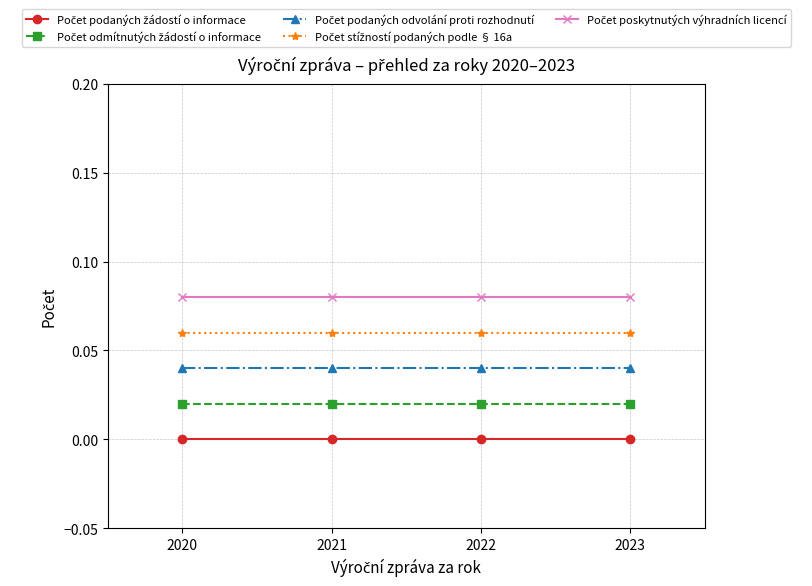

Is the value of Počet podaných žádostí o informace at 2023 greater than the value of Počet stížností podaných podle § 16a at 2021?

No